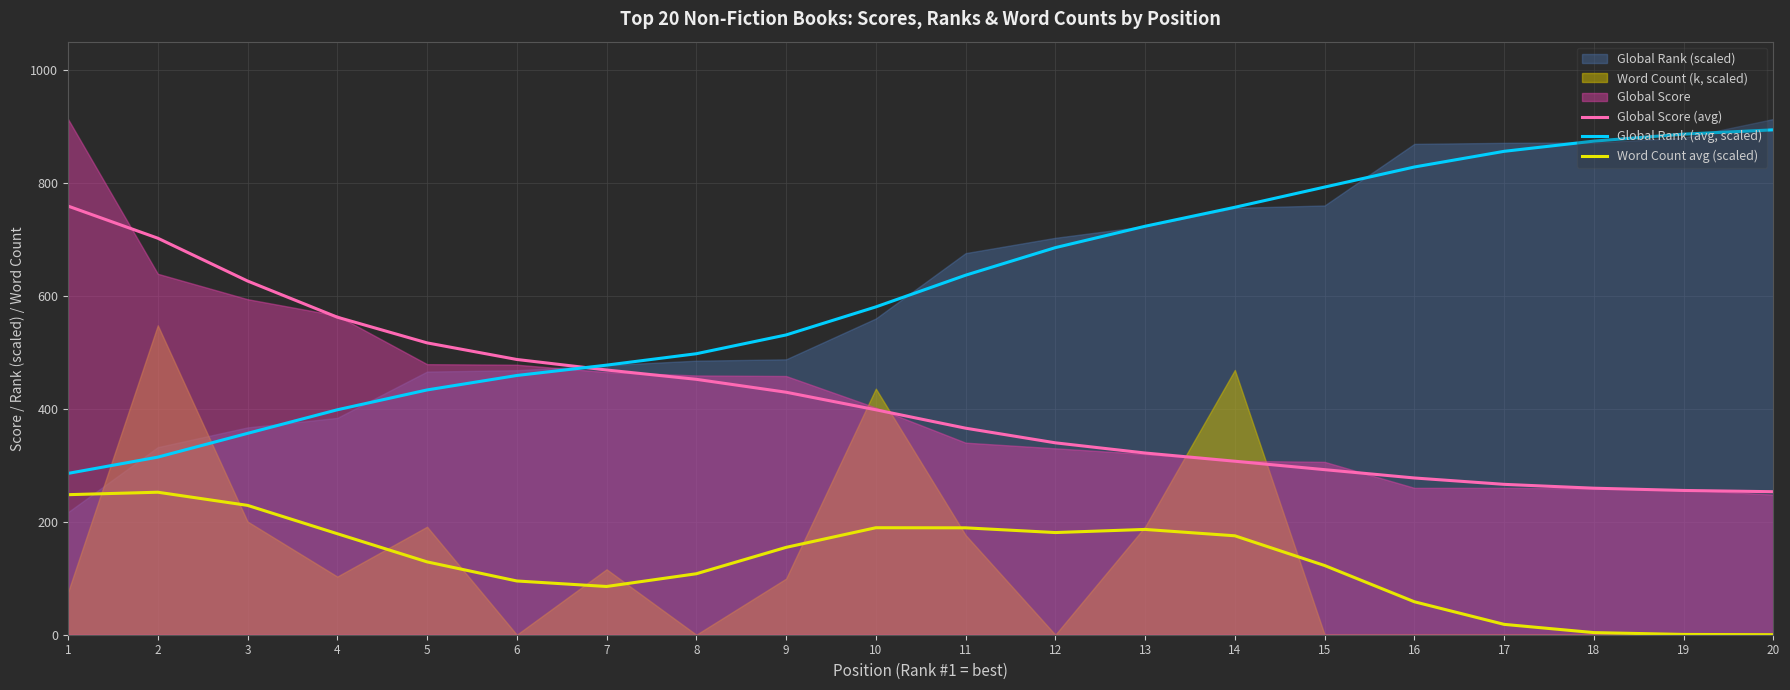

Which has a higher value, 11 or 5?

5